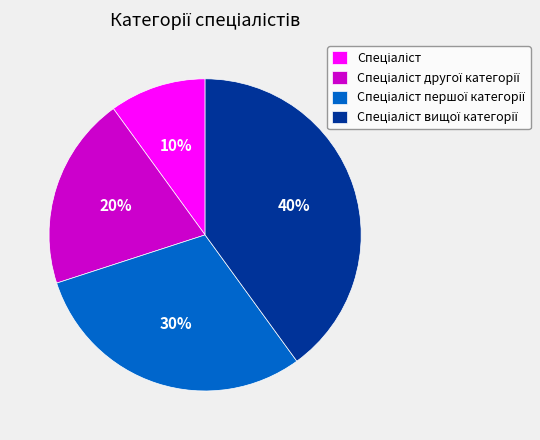

Count the number of slices in the pie.

4